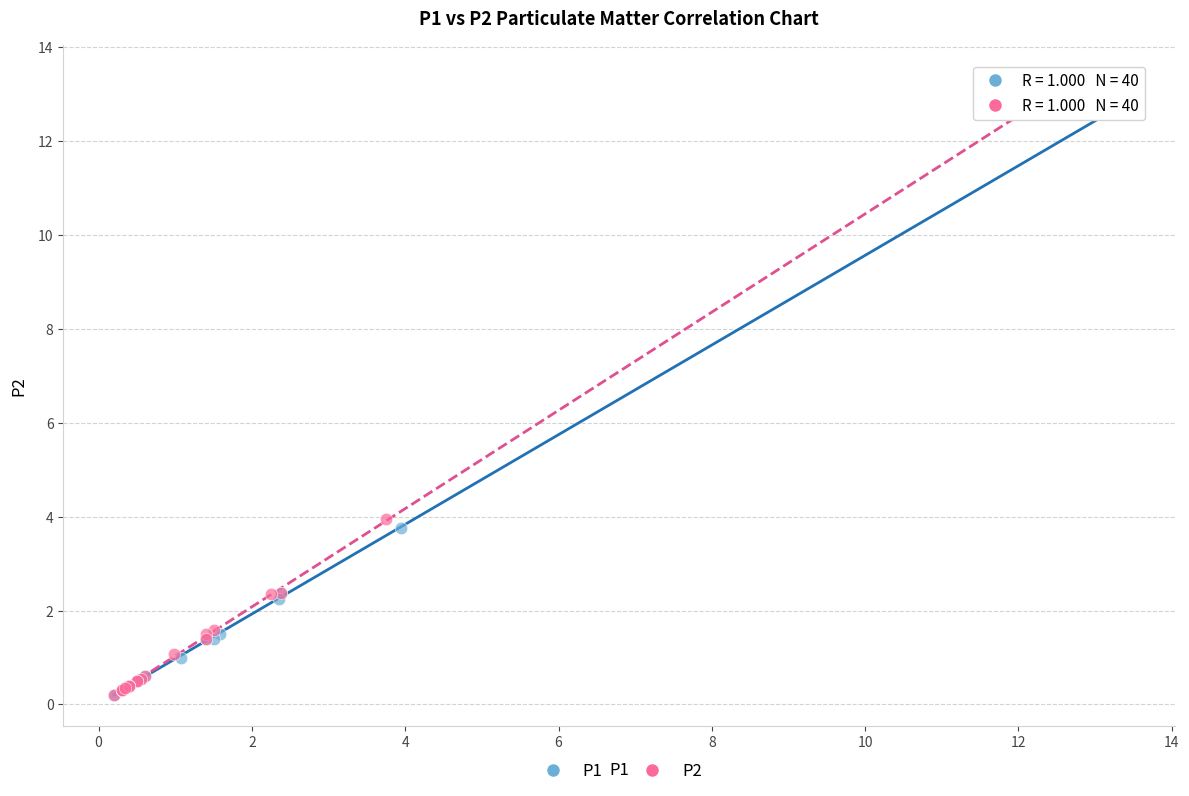

Which series reaches the maximum Y coordinate?

P2